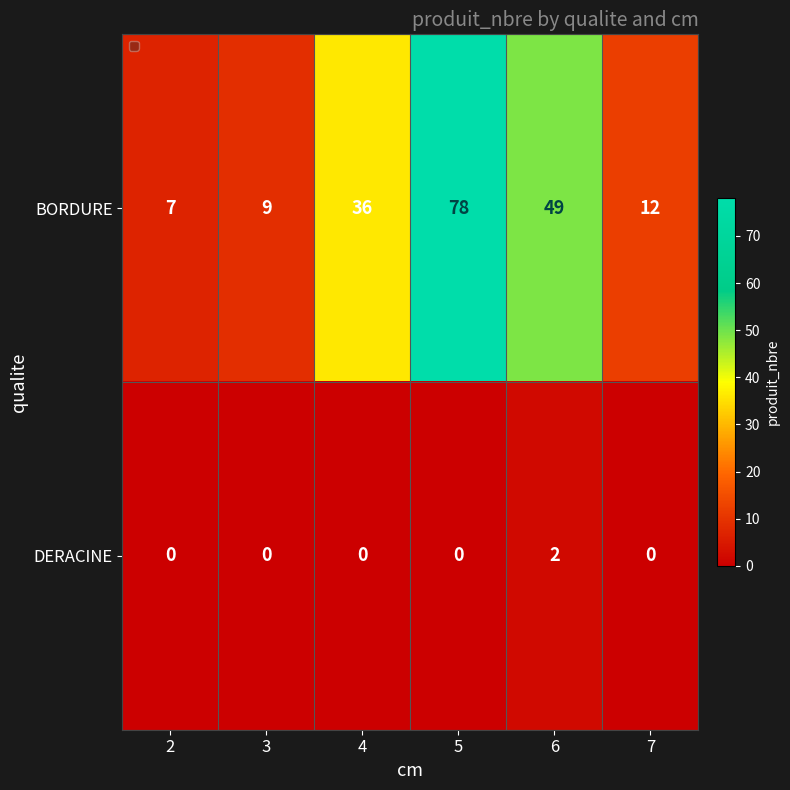

List the series in order of their peak value, highest first.

BORDURE, DERACINE